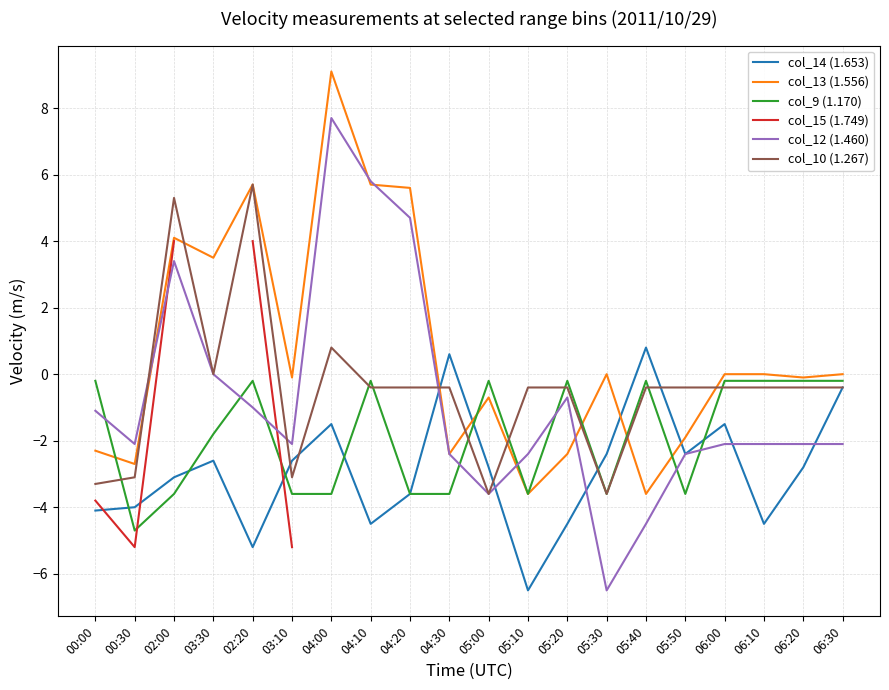

What is the value of the col_13 (1.556) point at the 6th from the left?

-0.1